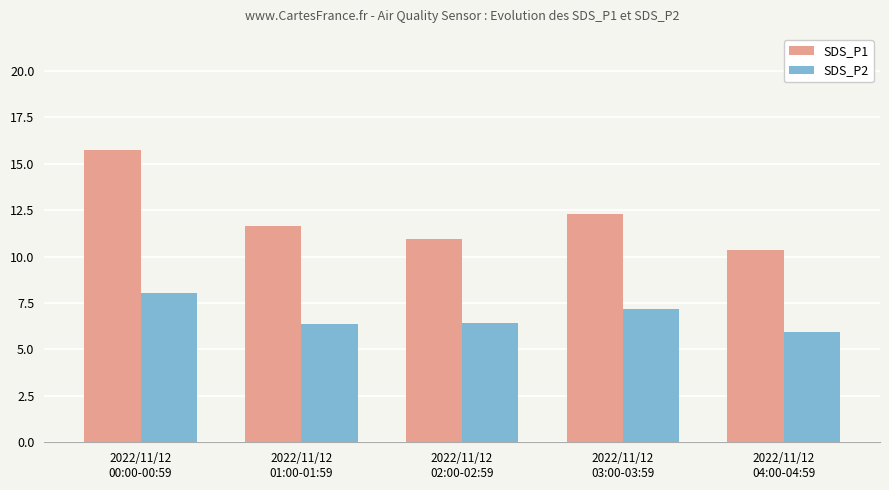

What is the difference between the SDS_P1 values at 2022/11/12
03:00-03:59 and 2022/11/12
00:00-00:59?

3.4